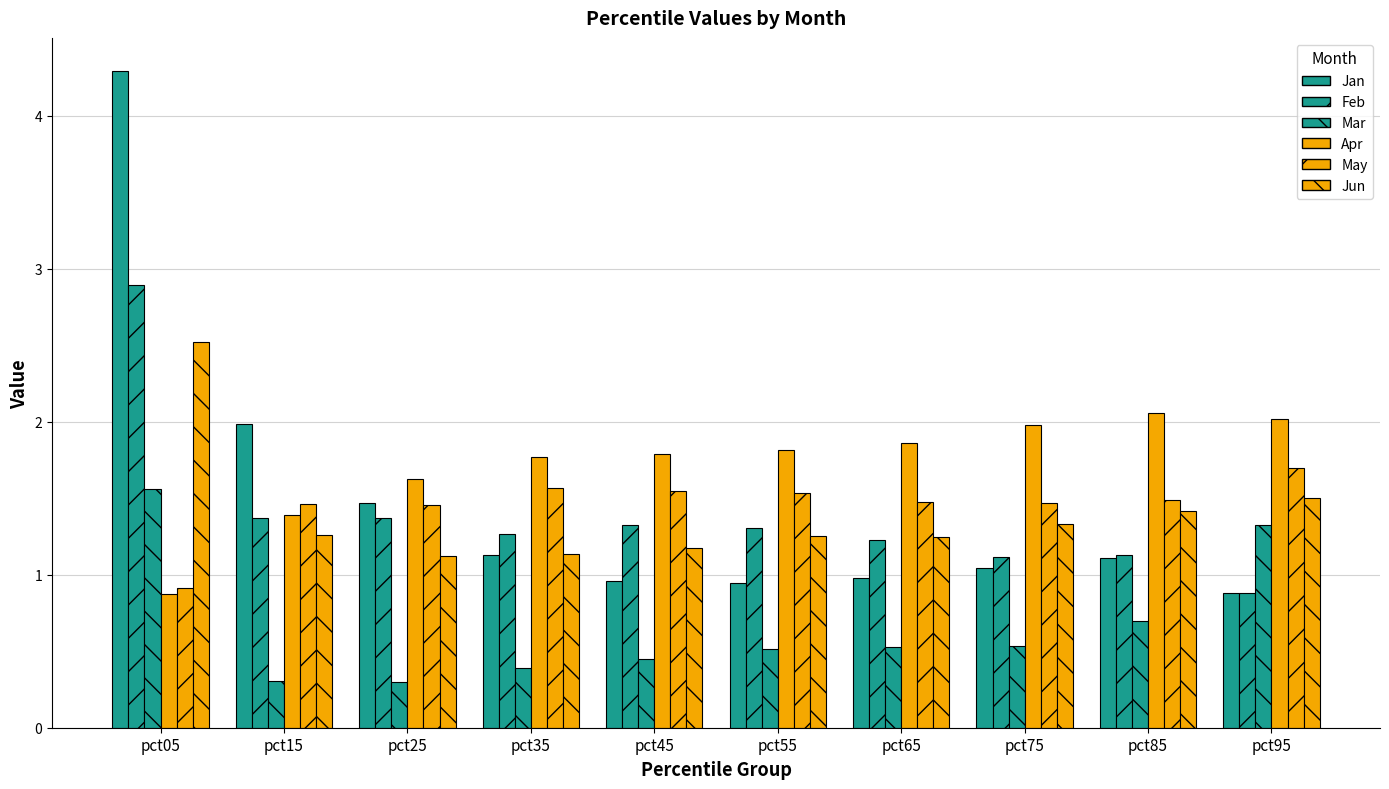

Reading right to left, extract all data points from this chart.

Jan: pct95=0.9	pct85=1.1	pct75=1.0	pct65=1.0	pct55=0.9	pct45=1.0	pct35=1.1	pct25=1.5	pct15=2.0	pct05=4.3
Feb: pct95=0.9	pct85=1.1	pct75=1.1	pct65=1.2	pct55=1.3	pct45=1.3	pct35=1.3	pct25=1.4	pct15=1.4	pct05=2.9
Mar: pct95=1.3	pct85=0.7	pct75=0.5	pct65=0.5	pct55=0.5	pct45=0.5	pct35=0.4	pct25=0.3	pct15=0.3	pct05=1.6
Apr: pct95=2.0	pct85=2.1	pct75=2.0	pct65=1.9	pct55=1.8	pct45=1.8	pct35=1.8	pct25=1.6	pct15=1.4	pct05=0.9
May: pct95=1.7	pct85=1.5	pct75=1.5	pct65=1.5	pct55=1.5	pct45=1.5	pct35=1.6	pct25=1.5	pct15=1.5	pct05=0.9
Jun: pct95=1.5	pct85=1.4	pct75=1.3	pct65=1.2	pct55=1.3	pct45=1.2	pct35=1.1	pct25=1.1	pct15=1.3	pct05=2.5